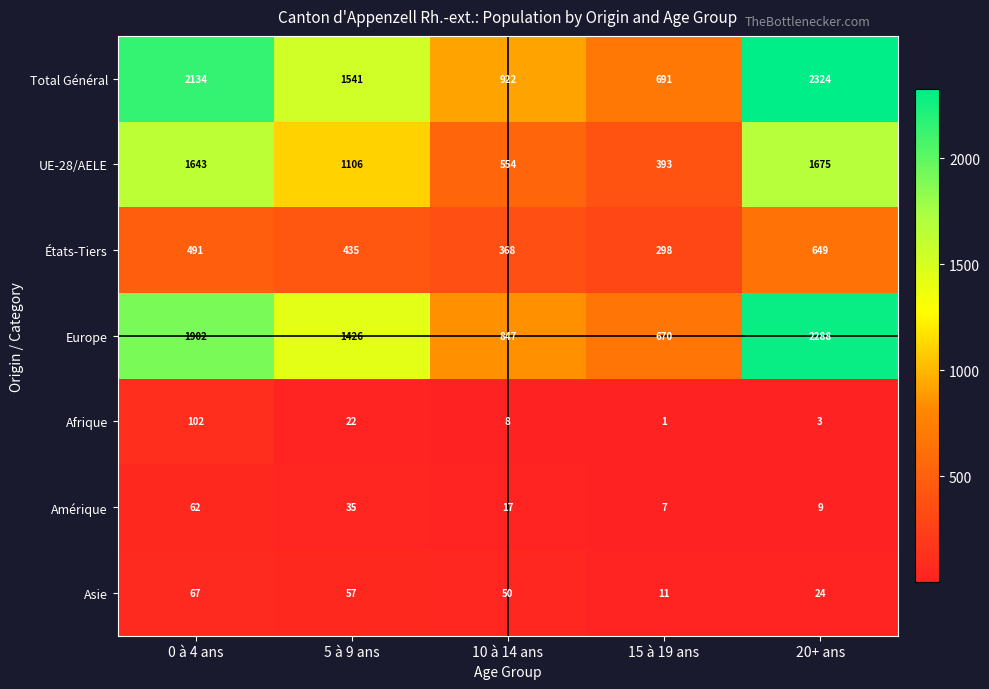

Which label corresponds to the smallest value in the chart?

15 à 19 ans